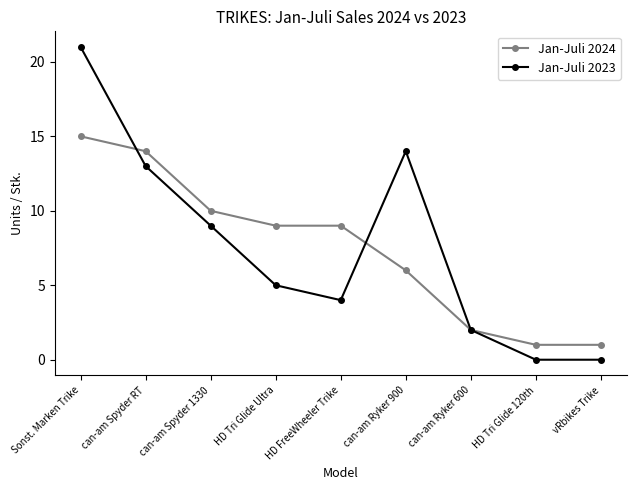

At which category does Jan-Juli 2023 reach its first local peak?

can-am Ryker 900